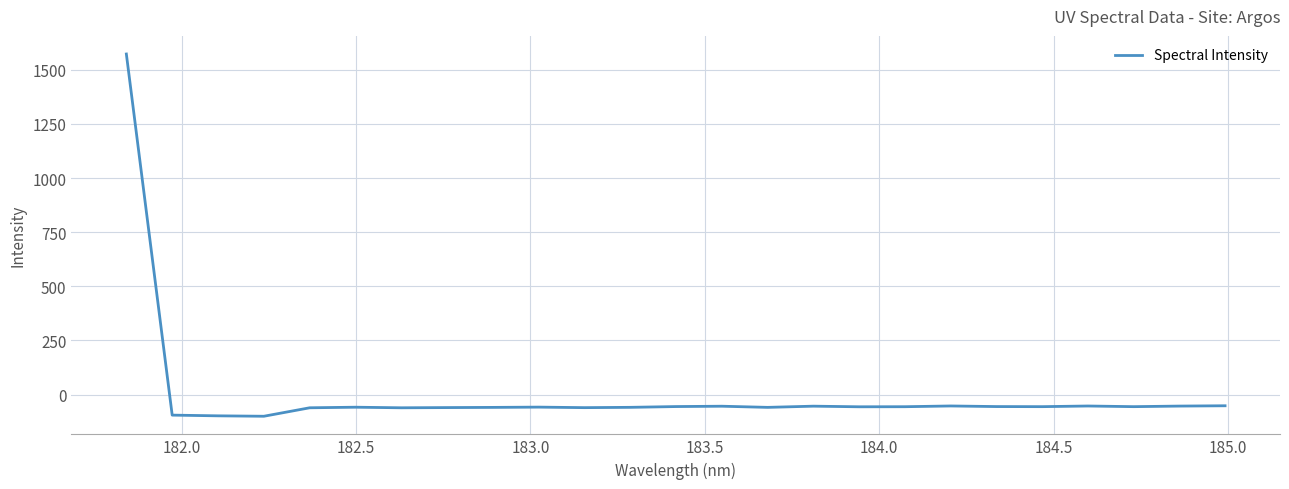

Does the chart have visible grid lines?

Yes